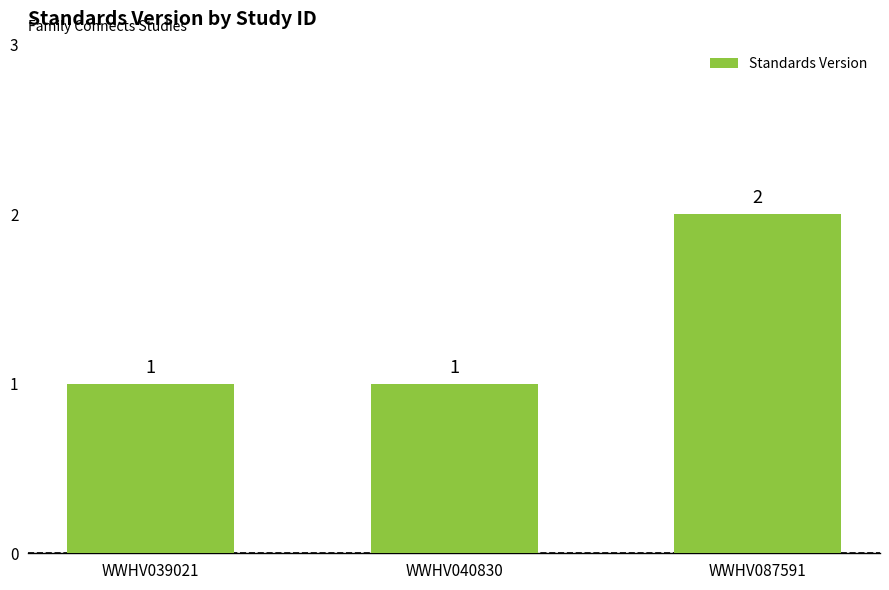

What is the ratio of the value at WWHV040830 to the value at WWHV039021?

1.0